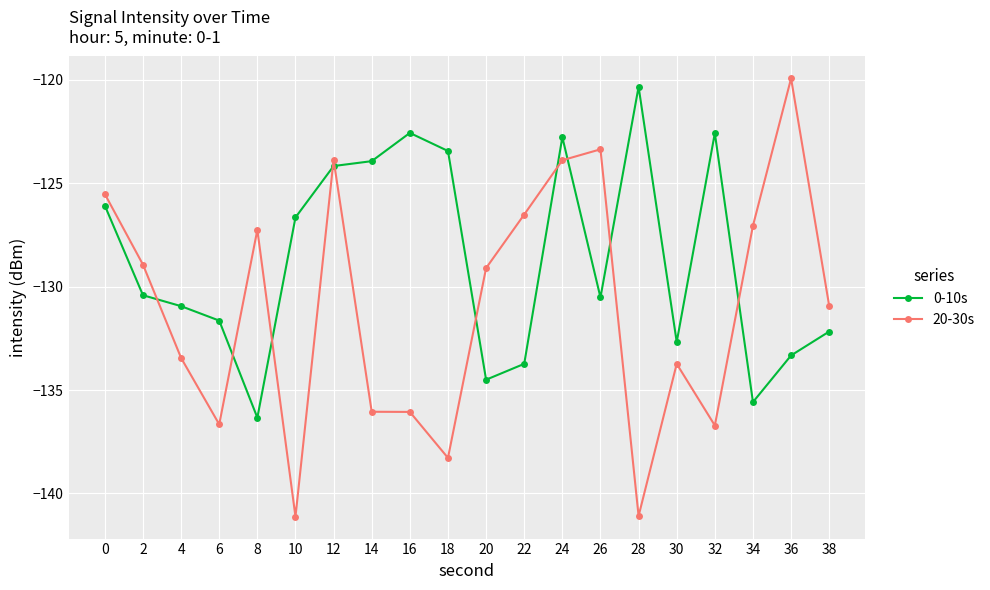

Does the chart display data point markers on the line(s)?

Yes